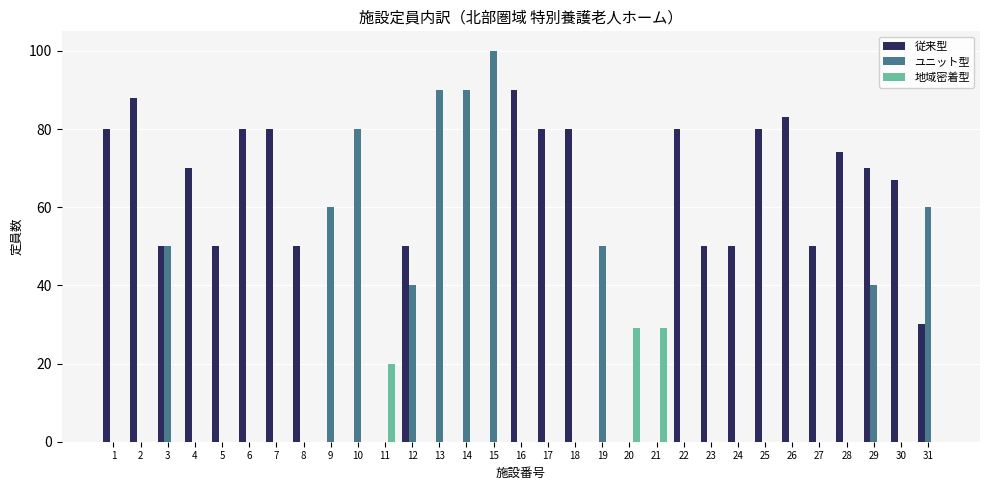

How many distinct data groups are displayed?

3